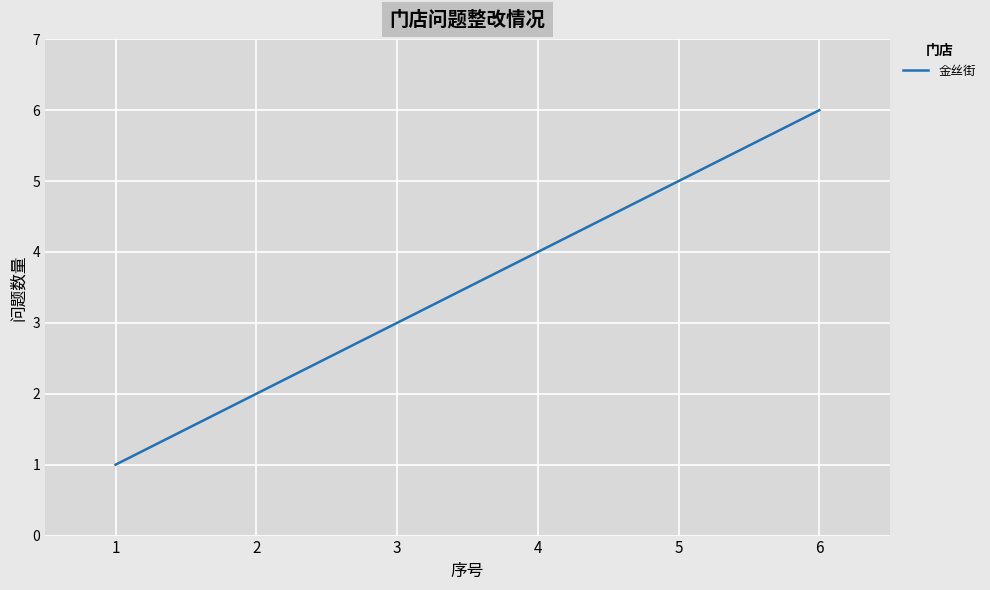

List the labels in order of value, smallest first.

1, 2, 3, 4, 5, 6